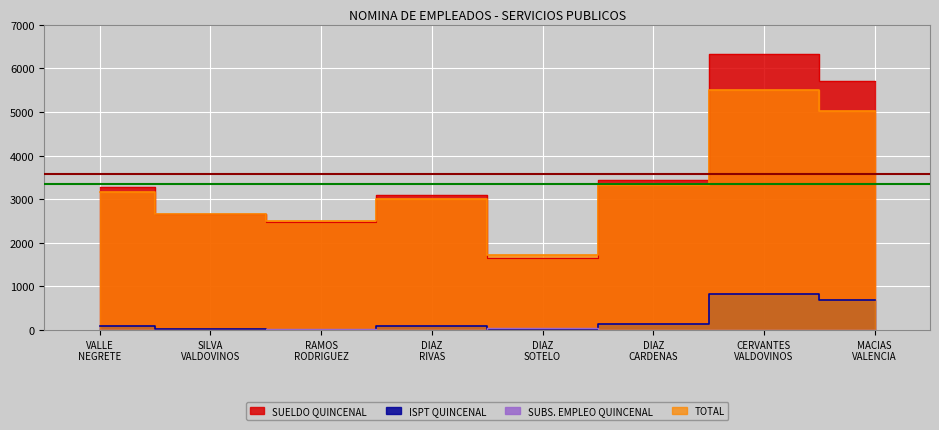

What is the minimum value for SUELDO QUINCENAL?

1650